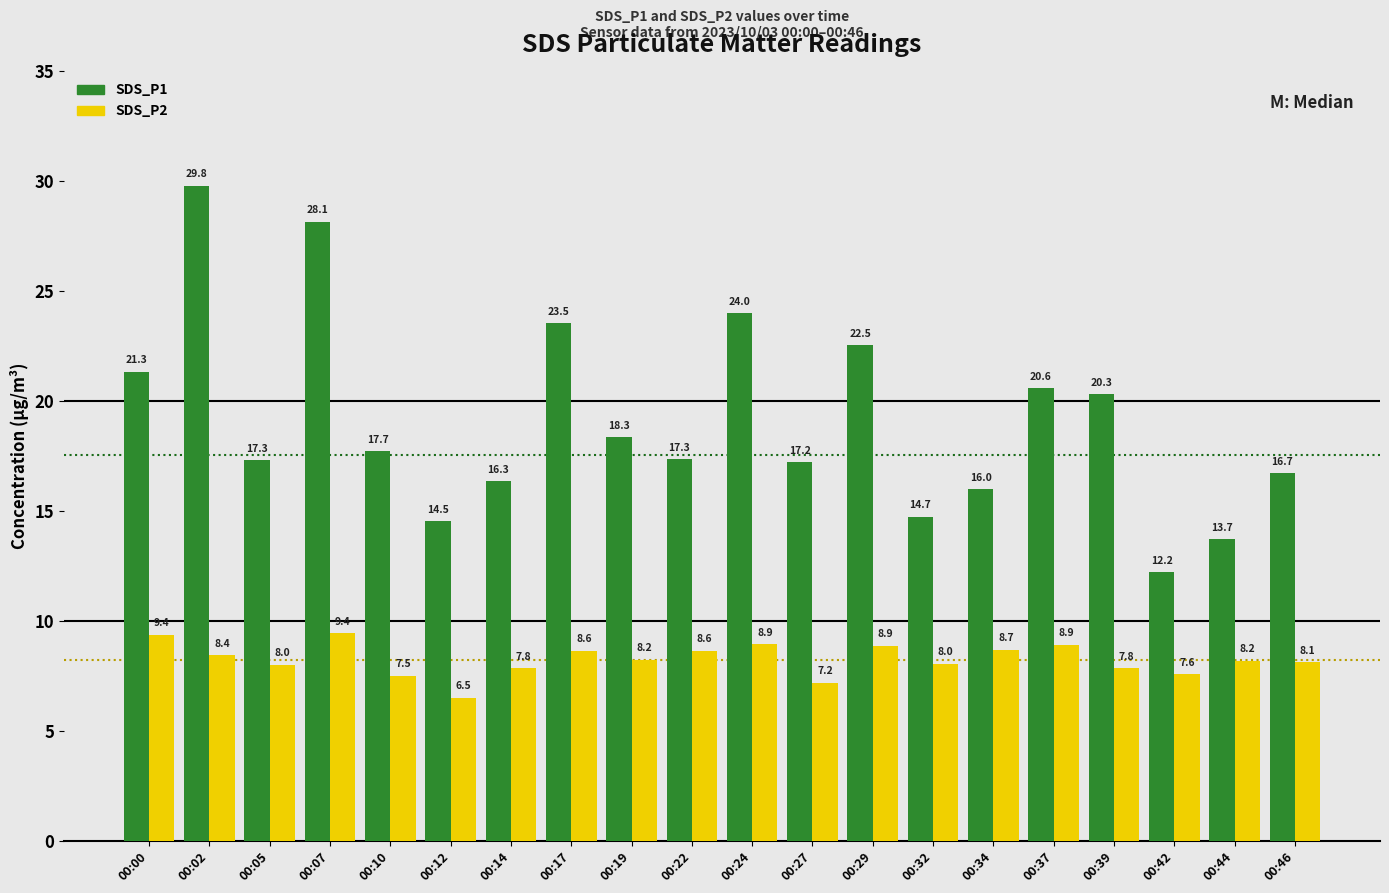

Reading left to right, list all the values displayed in this chart.

SDS_P1: 21.3	29.8	17.3	28.1	17.7	14.5	16.3	23.5	18.3	17.3	24.0	17.2	22.5	14.7	16.0	20.6	20.3	12.2	13.7	16.7
SDS_P2: 9.4	8.4	8.0	9.4	7.5	6.5	7.8	8.6	8.2	8.6	8.9	7.2	8.9	8.0	8.7	8.9	7.8	7.6	8.2	8.1